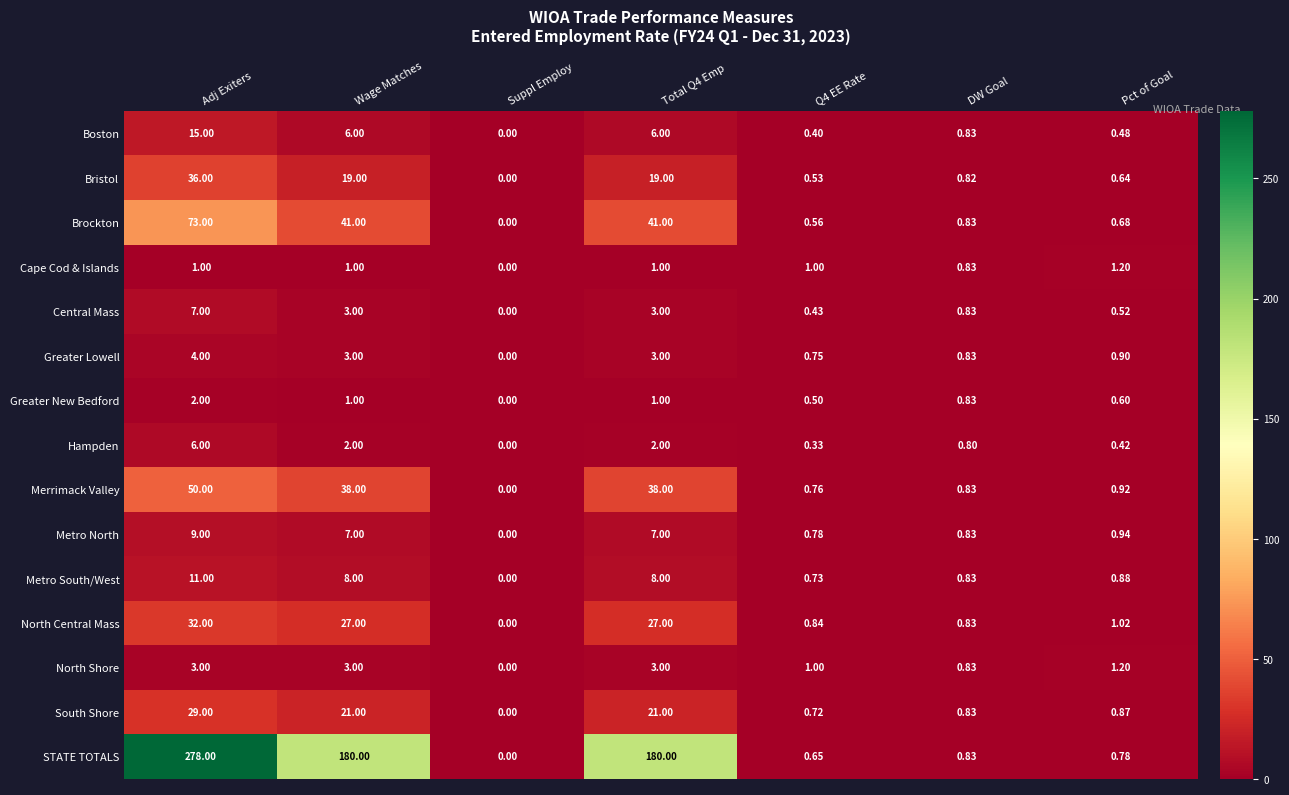

Rank the series by their maximum value, from highest to lowest.

STATE TOTALS, Brockton, Merrimack Valley, Bristol, North Central Mass, South Shore, Boston, Metro South/West, Metro North, Central Mass, Hampden, Greater Lowell, North Shore, Greater New Bedford, Cape Cod & Islands